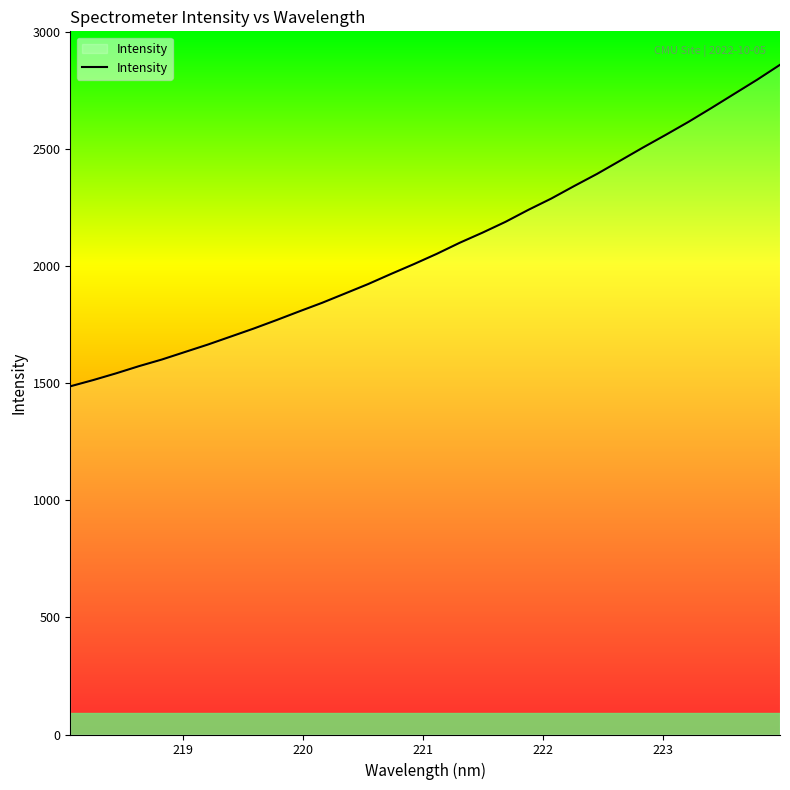

What is the average value?

2081.3